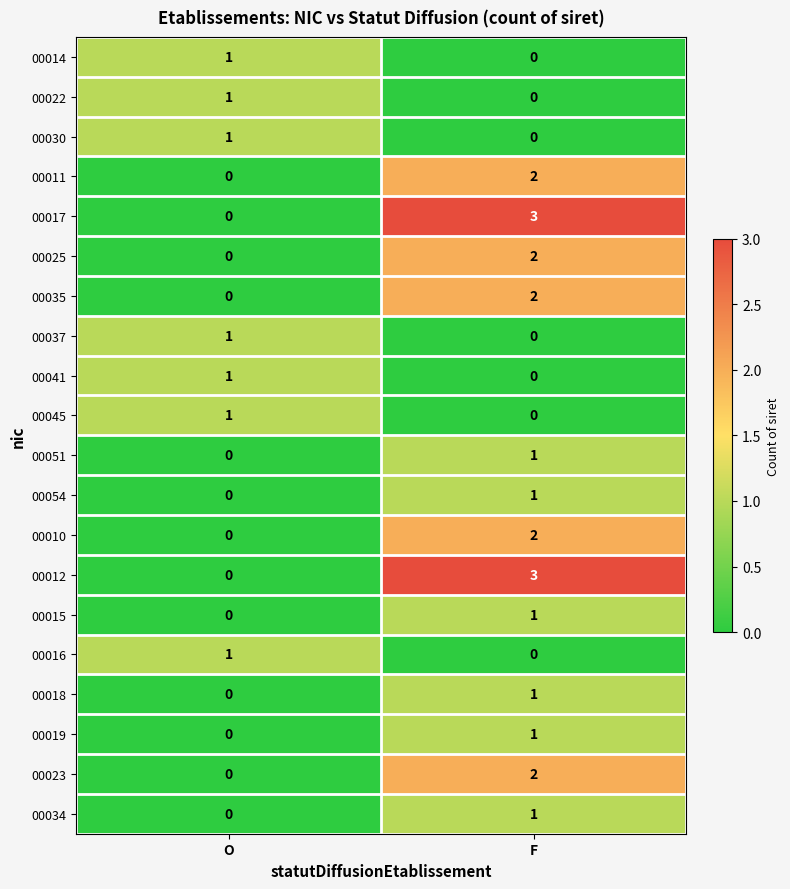

The value of 00045 at O is 1. True or false?

True